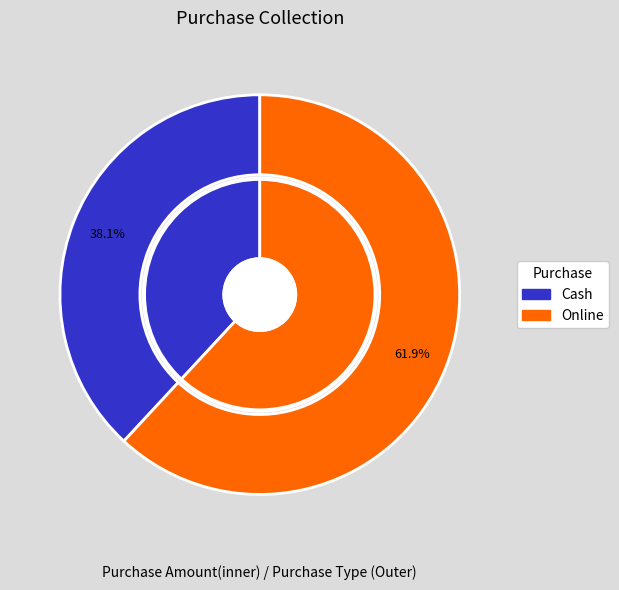

Is there a majority slice in this chart?

Yes